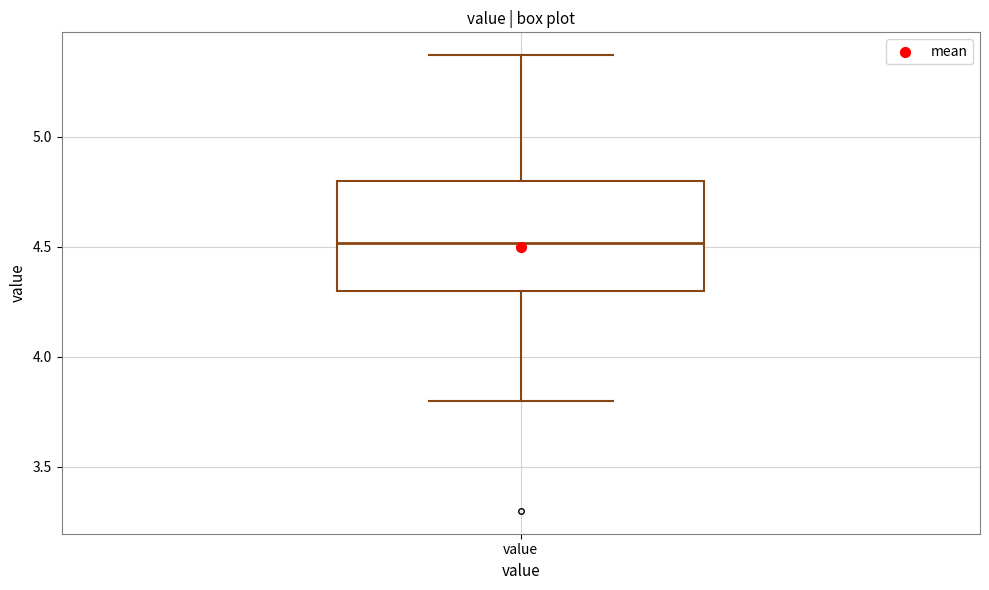

Where does the upper whisker of the box for value end on the y-axis? The values are not printed on the chart, so give them approximately, as read against the axis.

5.35